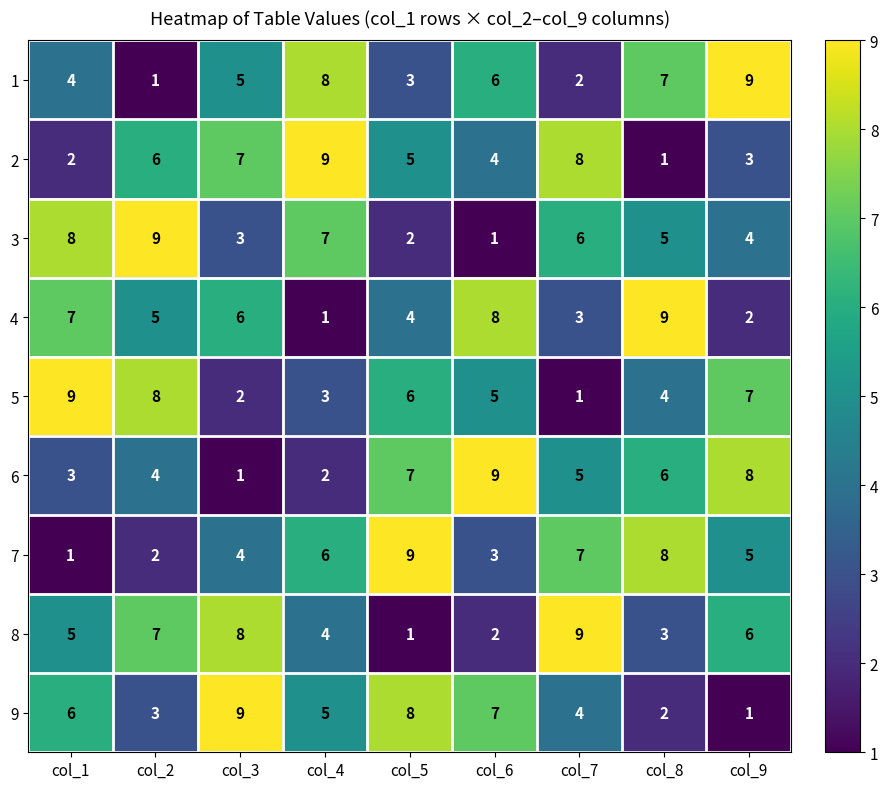

Which series changed the most between col_3 and col_7?

9